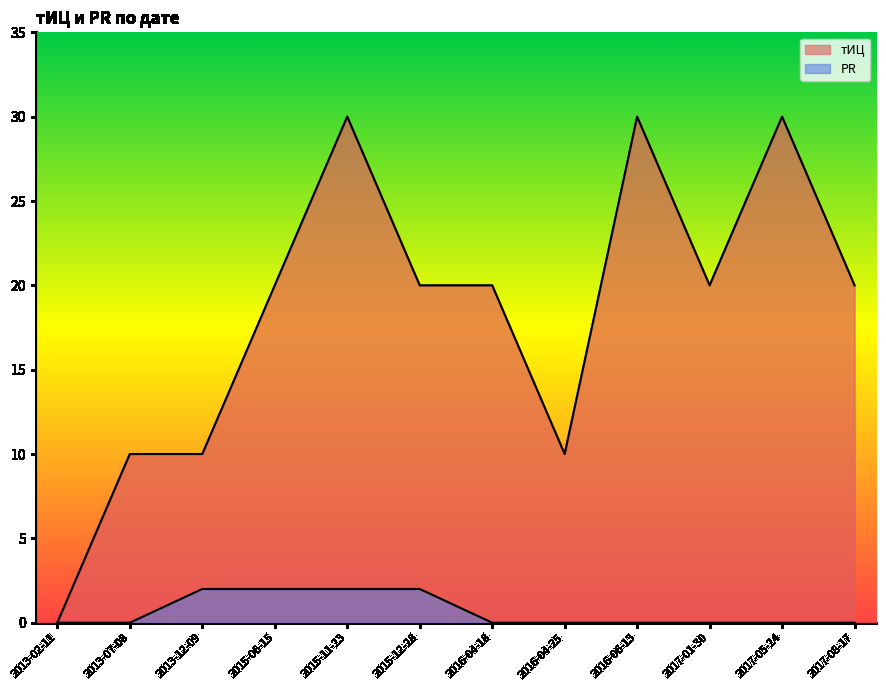

True or false: тИЦ and PR intersect in this chart.

False